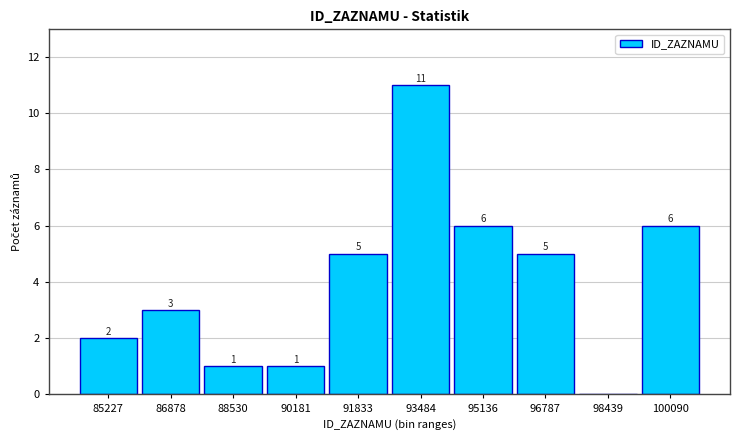

Reading left to right, transcribe all the data shown in this chart.

85227=2	86878=3	88530=1	90181=1	91833=5	93484=11	95136=6	96787=5	98439=0	100090=6